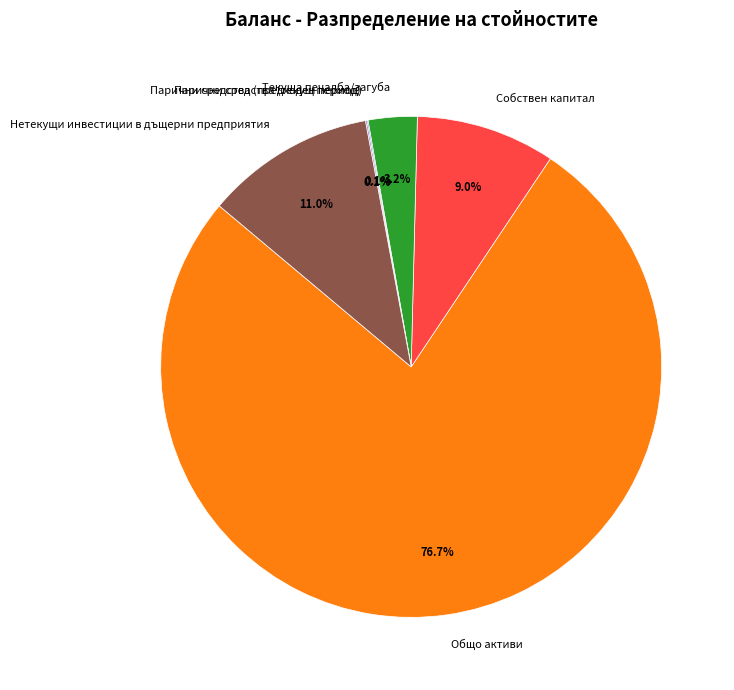

Do Текуща печалба/загуба and Собствен капитал together represent more than half of the pie?

No